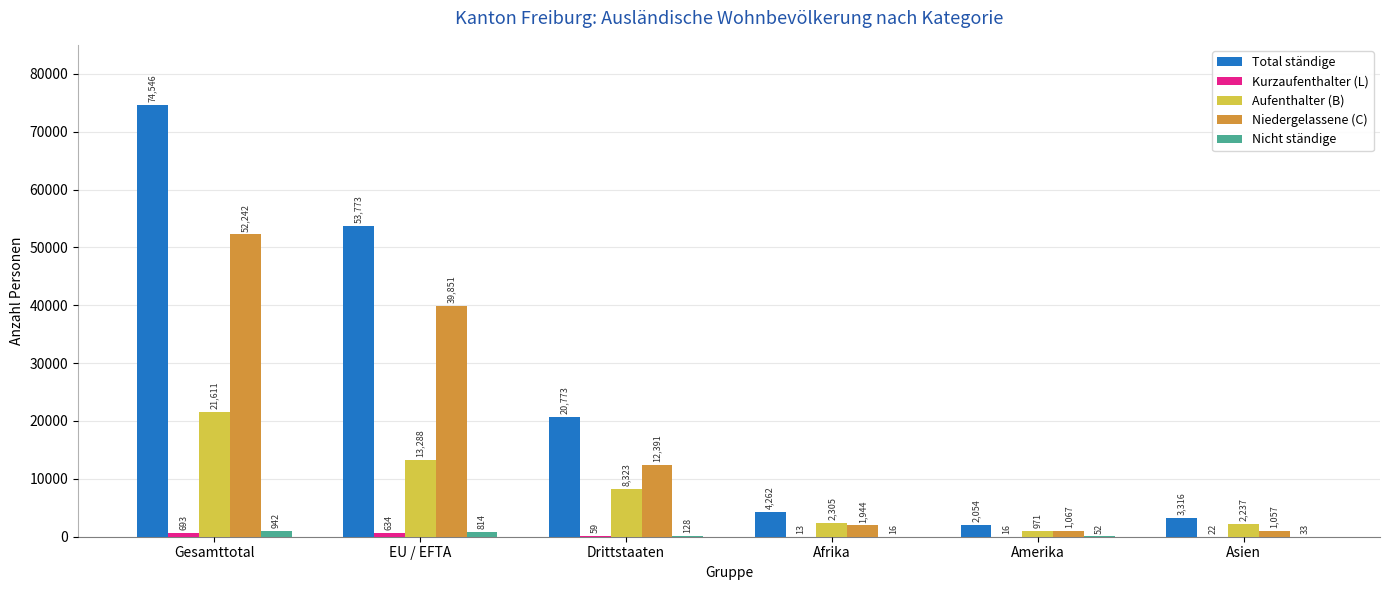

Where is Total ständige nearest to the value 38300?

EU / EFTA